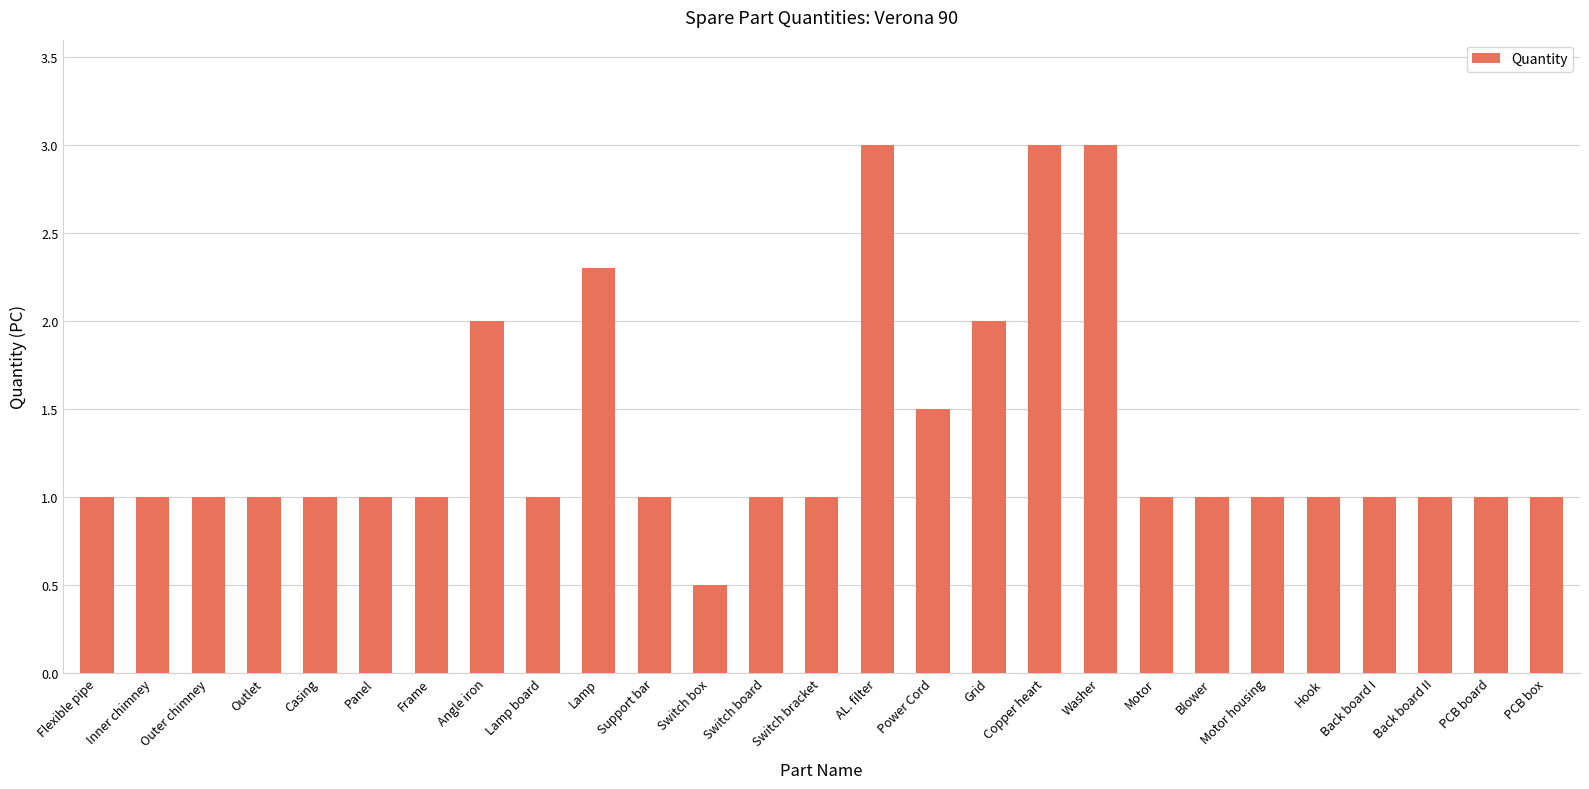

The chart shows a value of 1.0 at PCB board. True or false?

True